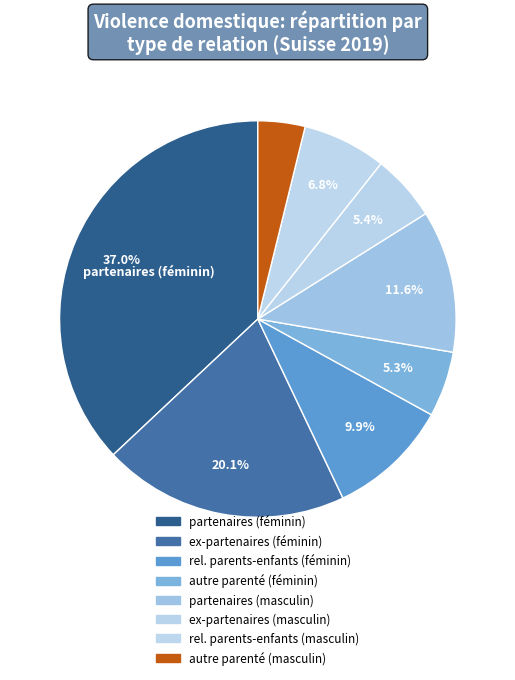

Count the number of slices in the pie.

8